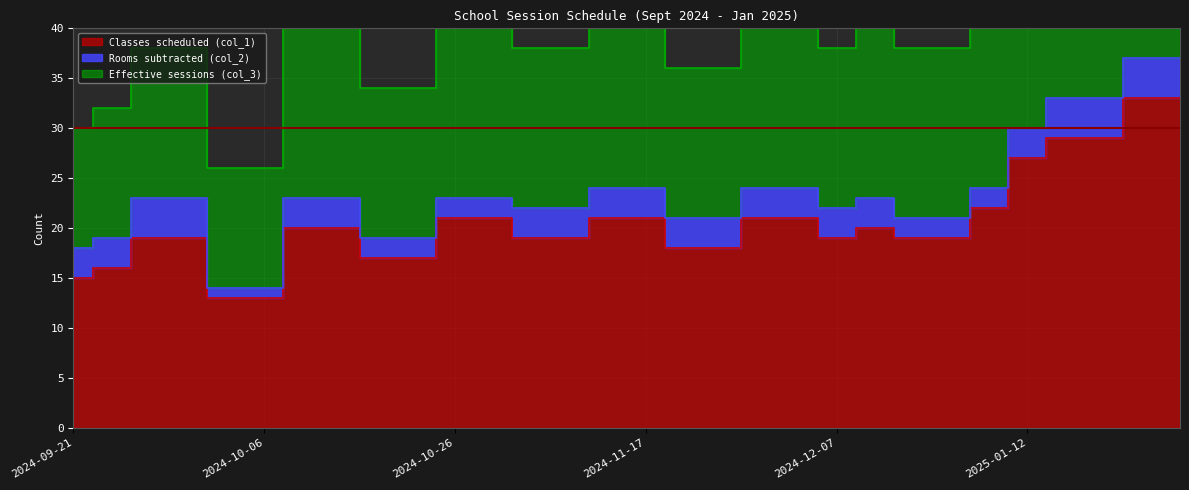

Which category has the highest value in the Classes scheduled (col_1) series?

2025-01-25